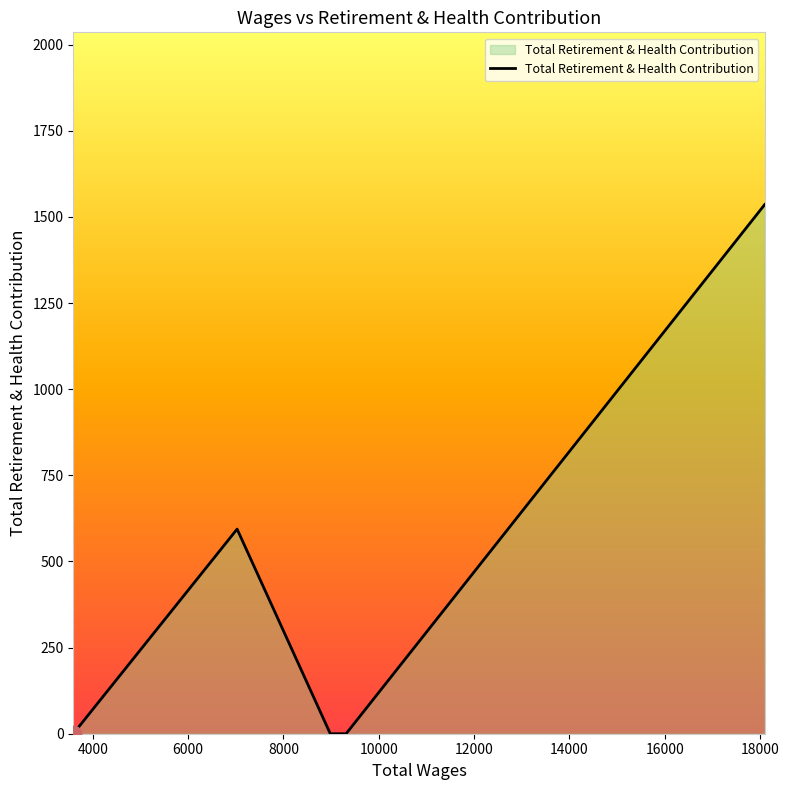

What is the maximum value shown in the chart?

1536